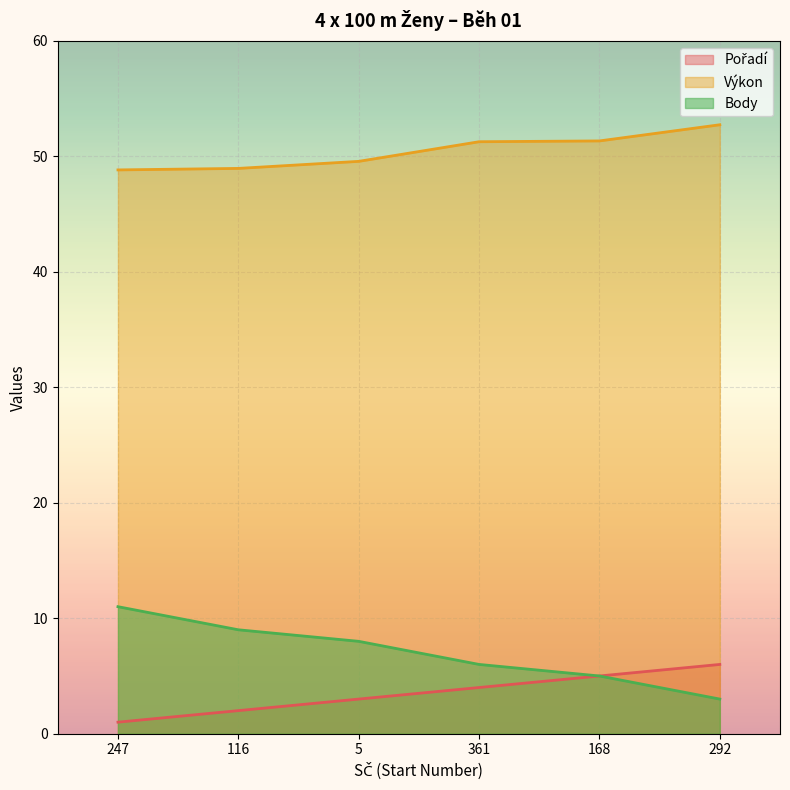

Reading left to right, what are all the values shown in this chart?

Pořadí: 1.0	2.0	3.0	4.0	5.0	6.0
Výkon: 48.8	49.0	49.6	51.3	51.3	52.7
Body: 11.0	9.0	8.0	6.0	5.0	3.0